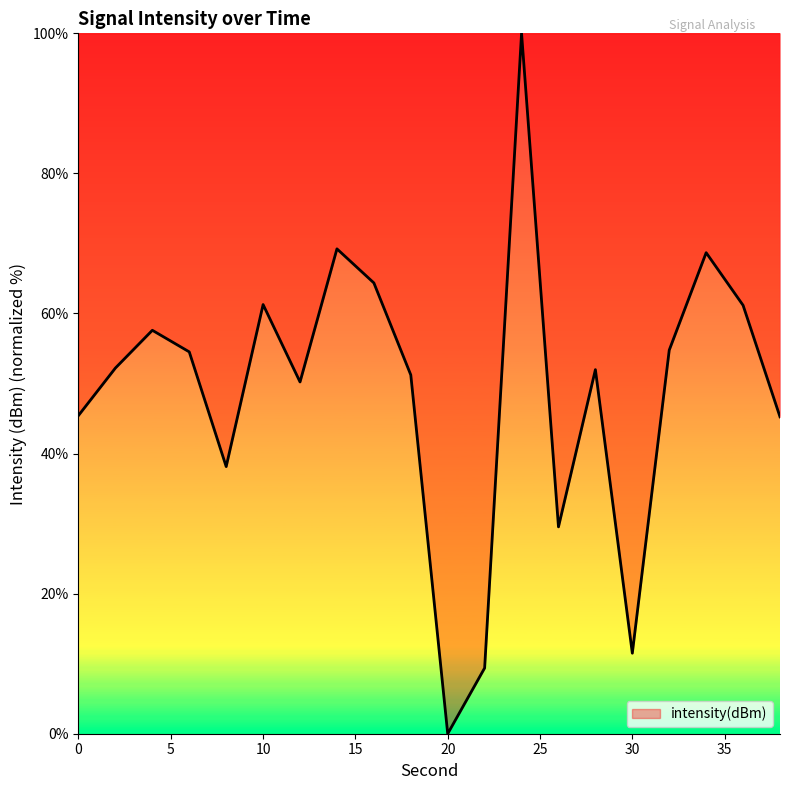

What is the difference between the maximum and minimum values?

100.0